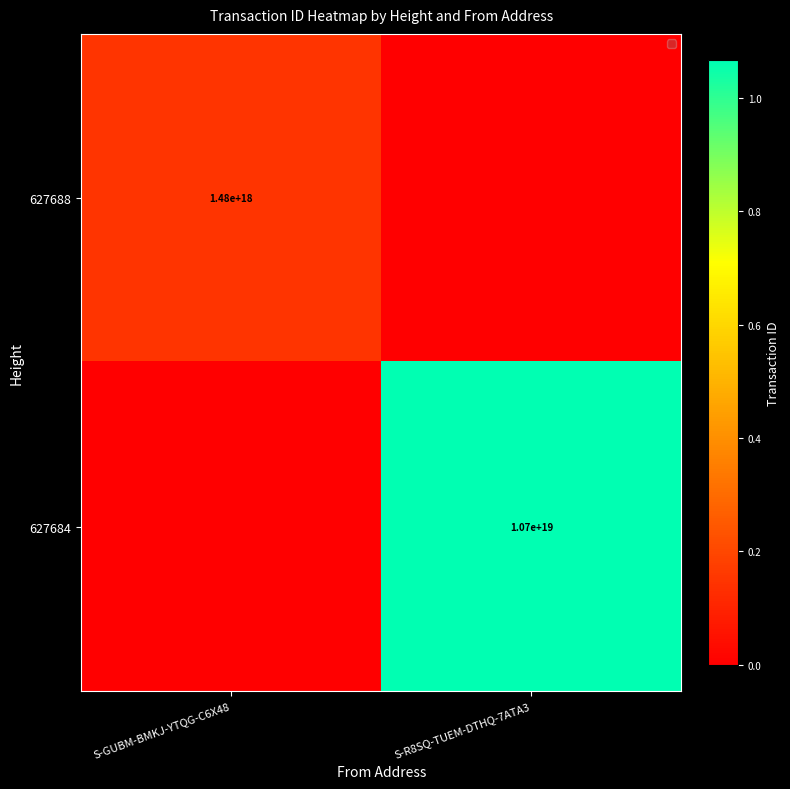

The 627688 series shows 1011359726543143296 at S-GUBM-BMKJ-YTQG-C6X48. True or false?

False